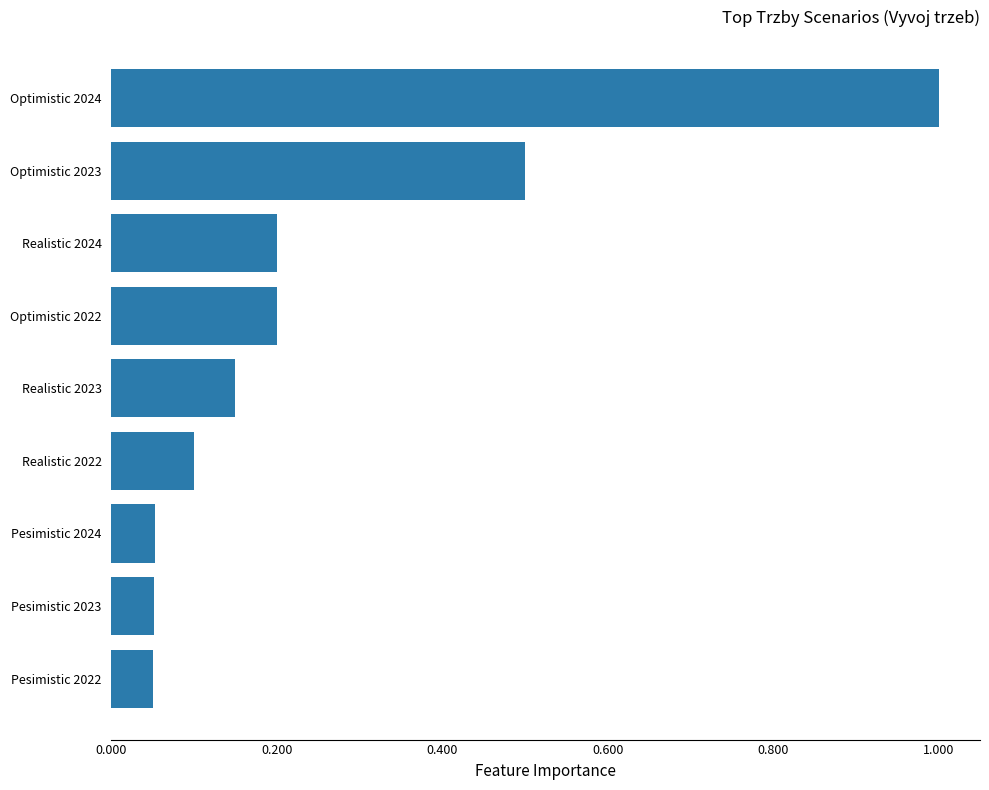

Between Realistic 2024 and Pesimistic 2023, which is larger?

Realistic 2024